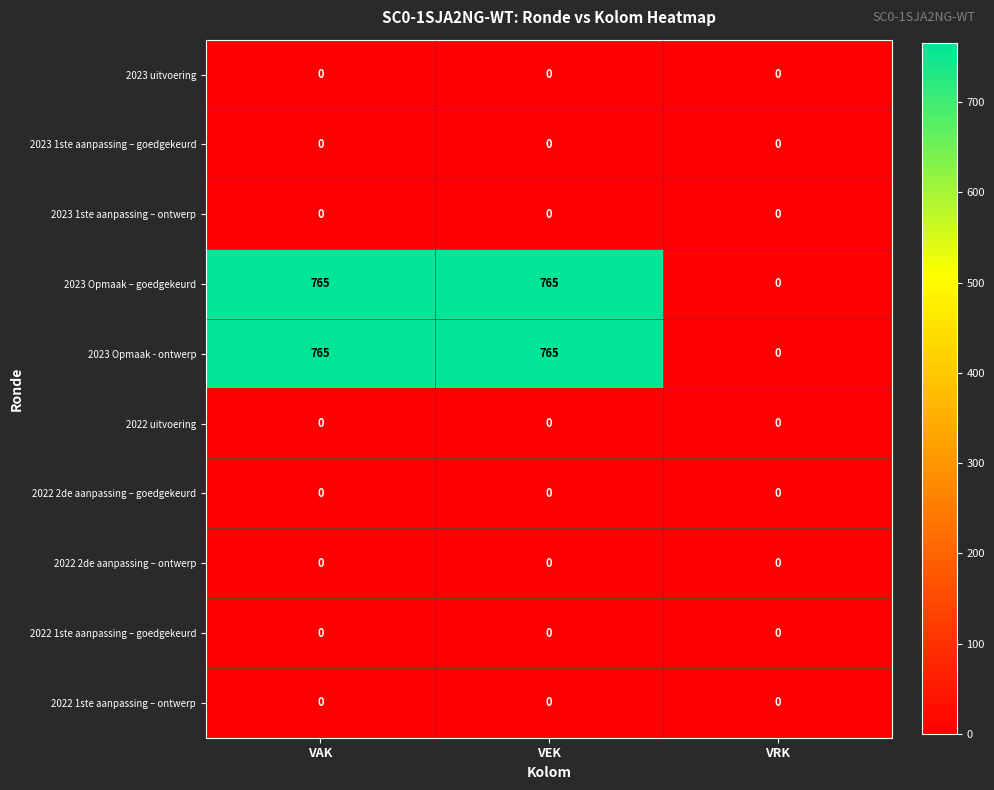

What is the spread (max minus min) of values at VAK?

765